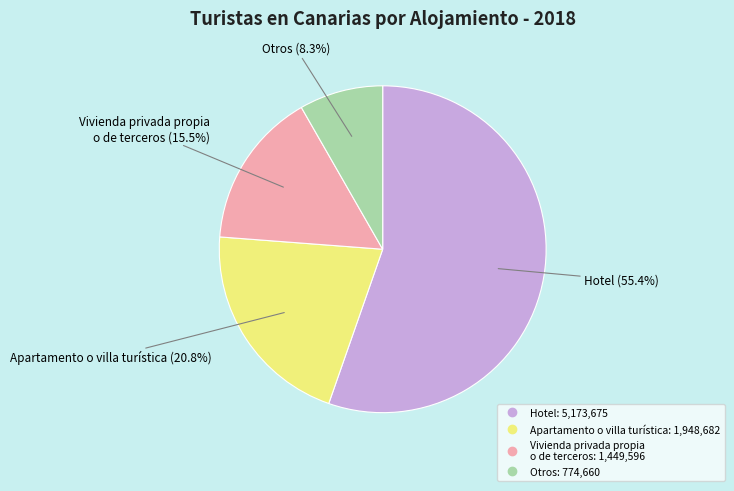

Is there any slice that represents more than half of the pie?

Yes